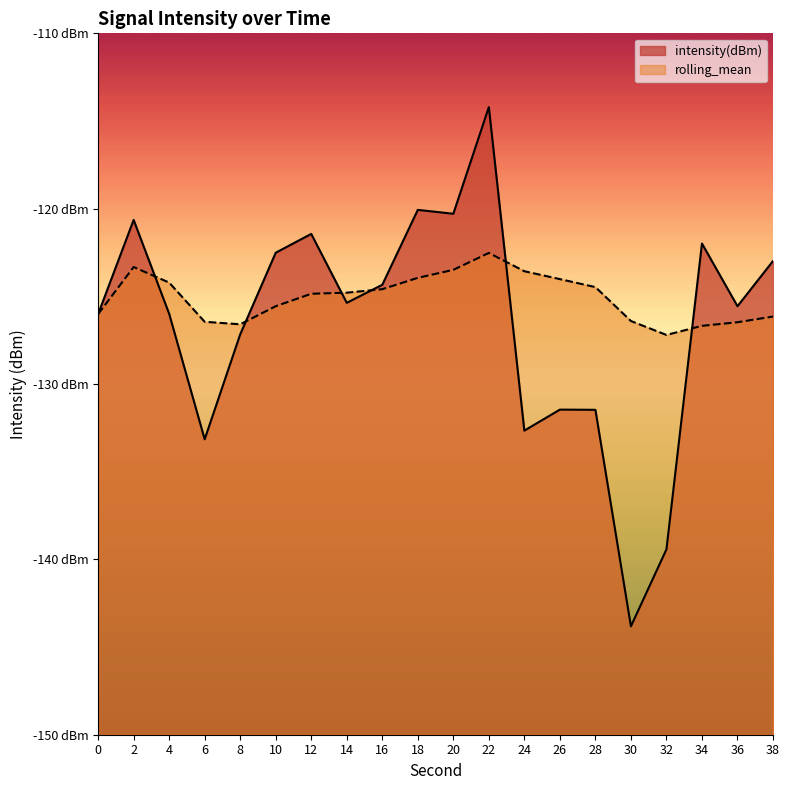

At how many categories does at least one series exceed -117?

1